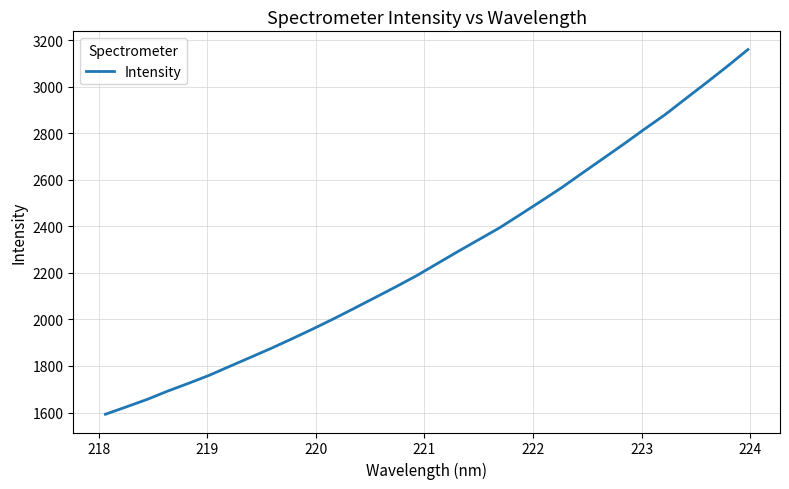

What is the greatest value displayed?

3160.4